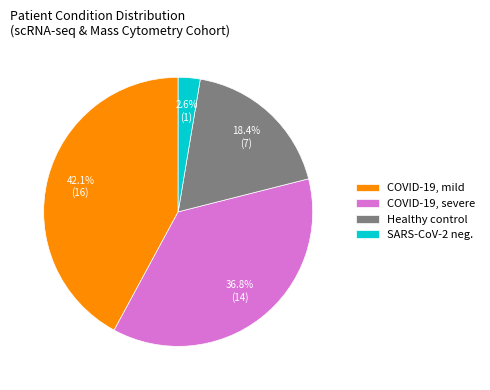

Combined, do COVID-19, severe and Healthy control account for over 50%?

Yes